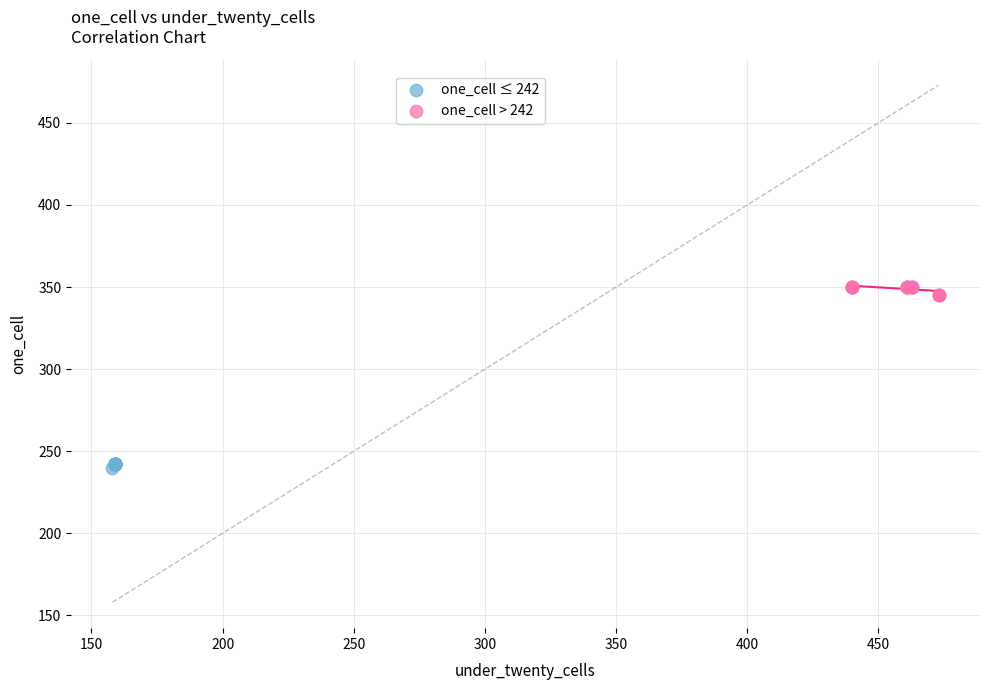

Which series contains the lowest Y value?

one_cell ≤ 242